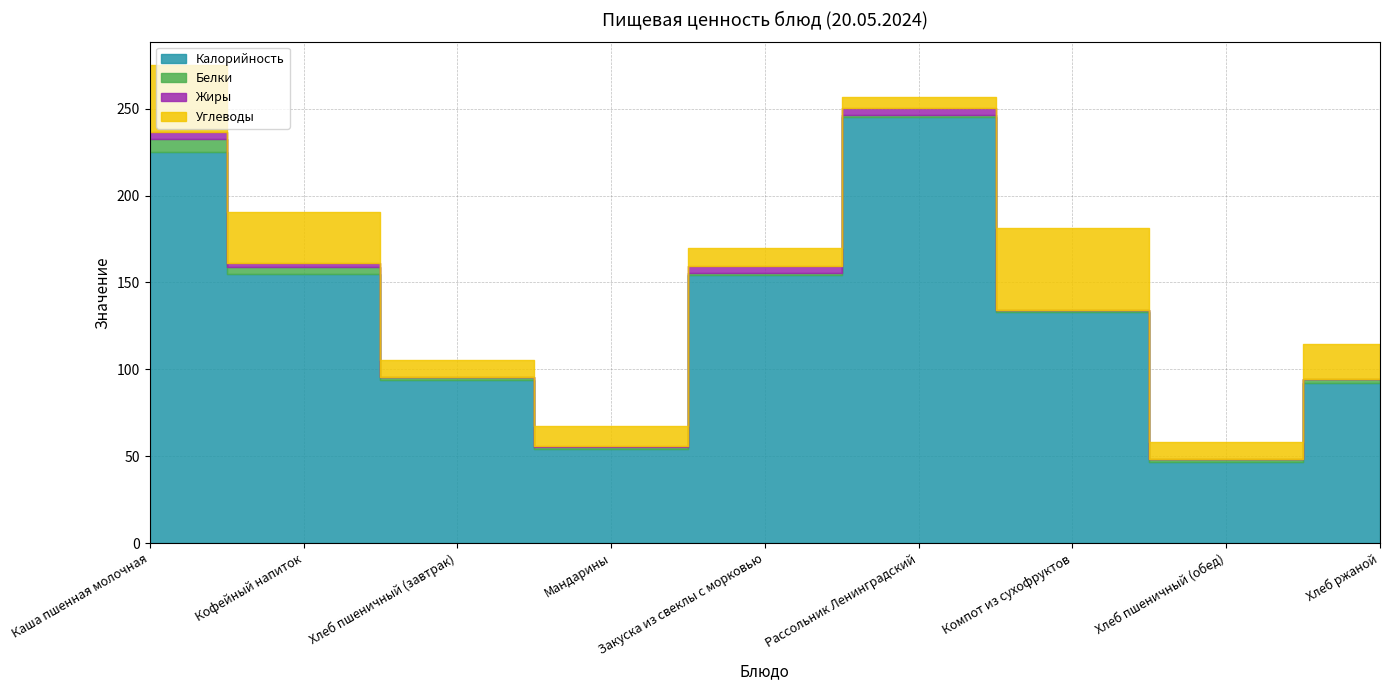

How many distinct data groups are displayed?

4